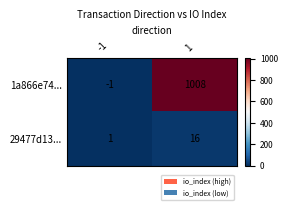

What is the highest value of the 29477d13... series?

16